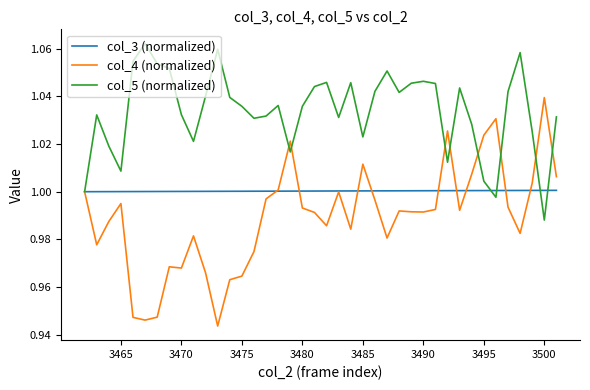

Which series has the largest range (max minus min)?

col_4 (normalized)